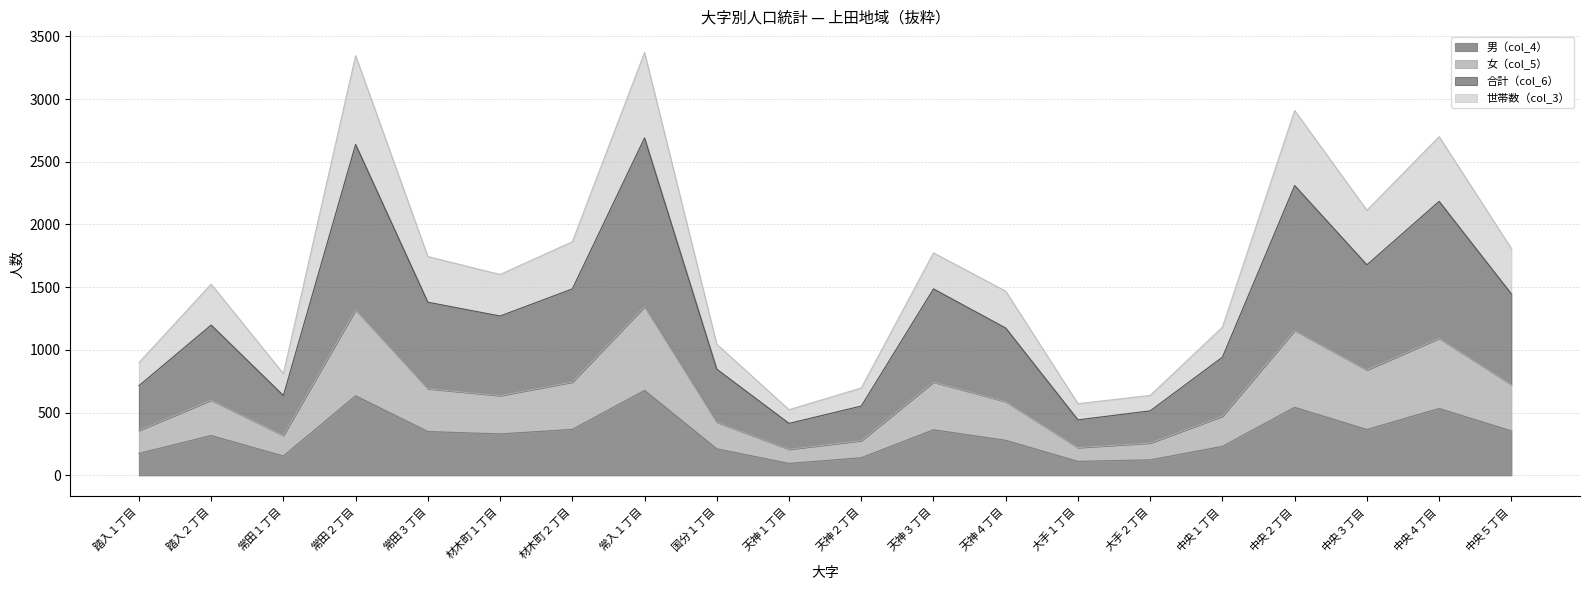

What is the highest value of the 男（col_4） series?

677